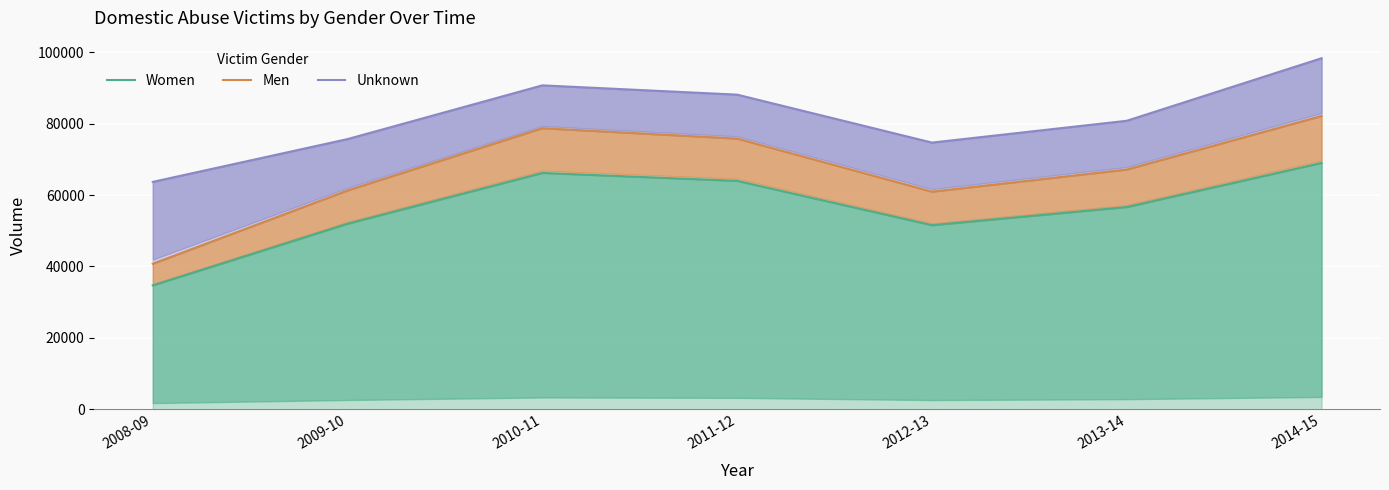

What is the label of the 7th point from the left?

2014-15